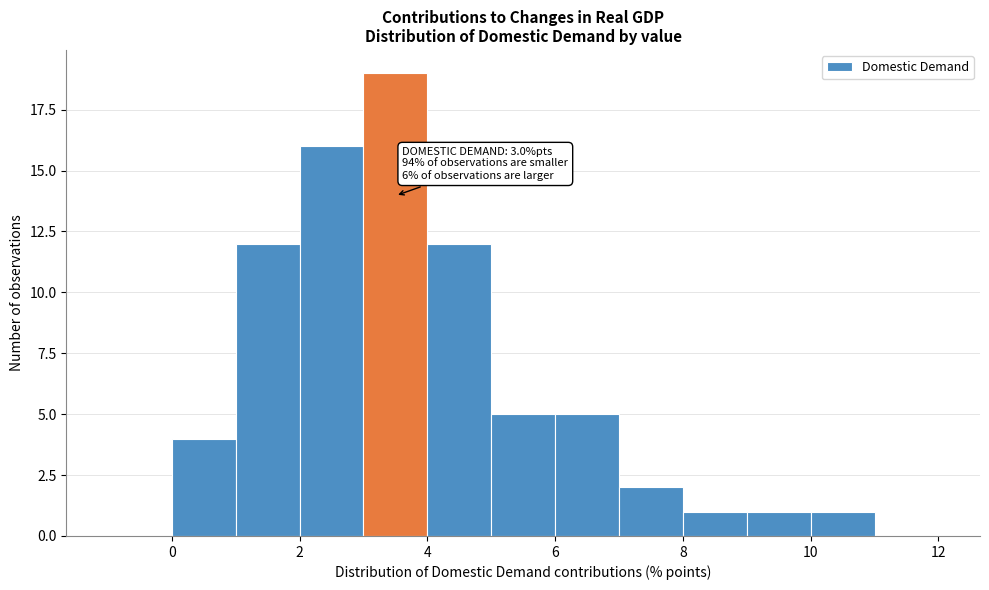

Which range on the x-axis has the tallest bar?

3 to 4